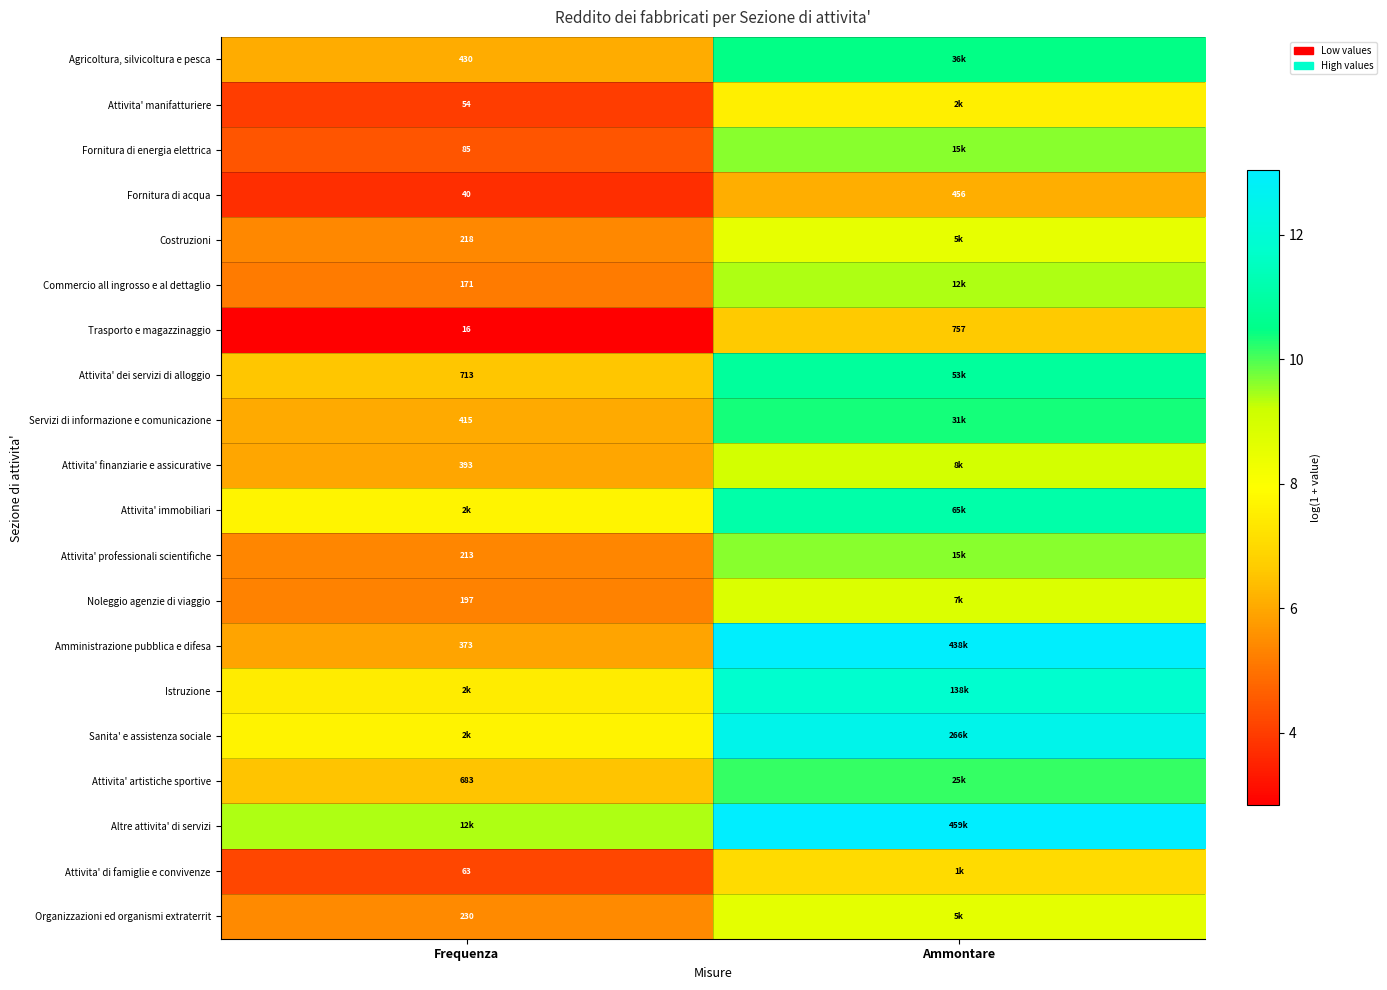

Rank the categories by Trasporto e magazzinaggio value from lowest to highest.

Frequenza, Ammontare